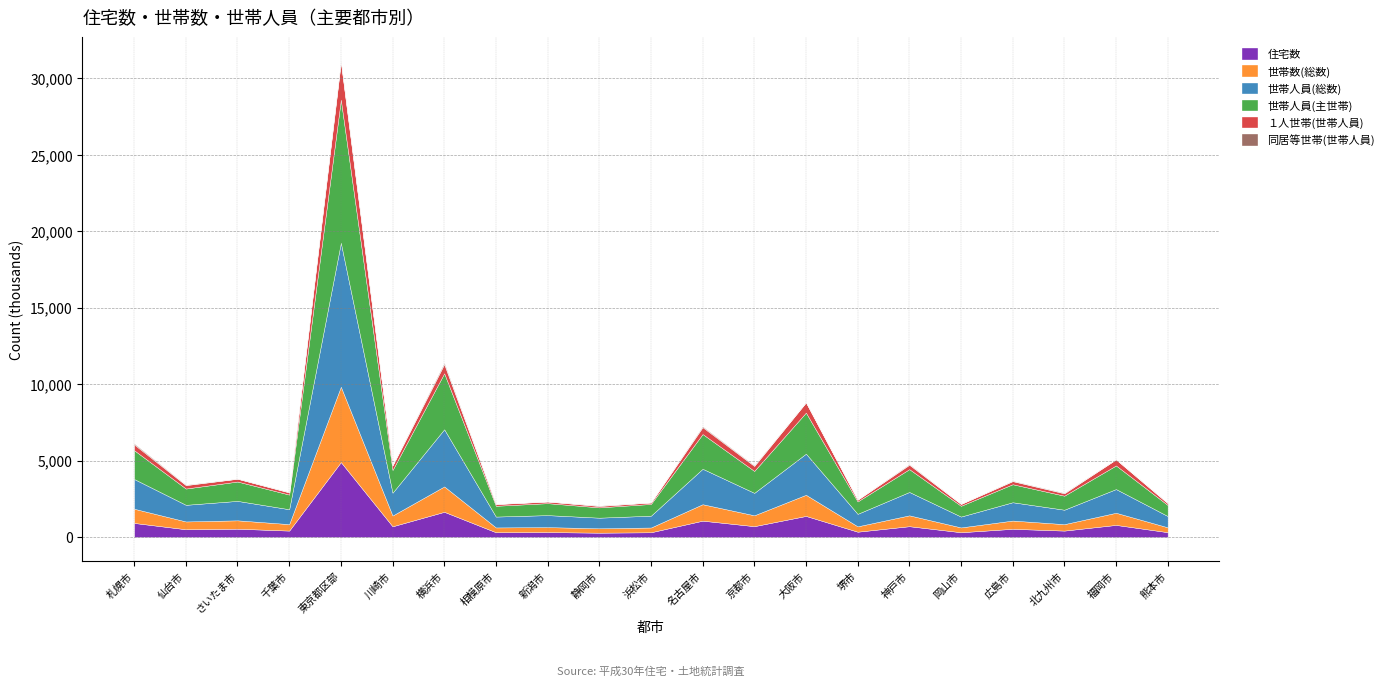

Reading left to right, list all the values displayed in this chart.

住宅数: 920900	508200	544400	420400	4901200	701600	1649000	312500	323800	283700	310900	1070000	709900	1379600	348300	707600	313200	537000	420200	792300	317100
世帯数(総数): 929100	510200	547600	423300	4932200	704700	1662200	314800	324800	286500	312200	1076100	711900	1383100	350800	711200	315200	539900	422000	795300	319500
世帯人員(総数): 1943000	1087700	1271800	973800	9413500	1492700	3737400	710200	784300	695200	771700	2318300	1466900	2690500	816600	1527400	709500	1198100	944000	1549700	737600
世帯人員(主世帯): 1883700	1065000	1265200	957900	9358200	1486700	3661300	705500	781900	674300	768400	2271700	1433000	2684400	811700	1494400	705300	1178700	917200	1544400	721700
１人世帯(世帯人員): 377000	223100	181300	140000	2468600	291300	595400	110800	106700	89500	94600	449300	326400	667800	110500	285900	119100	201900	155000	397100	115000
同居等世帯(世帯人員): 59300	22700	6700	15900	55300	6000	76100	4700	2300	20900	3300	46700	33900	6100	4900	33000	4200	19400	26700	5300	16000